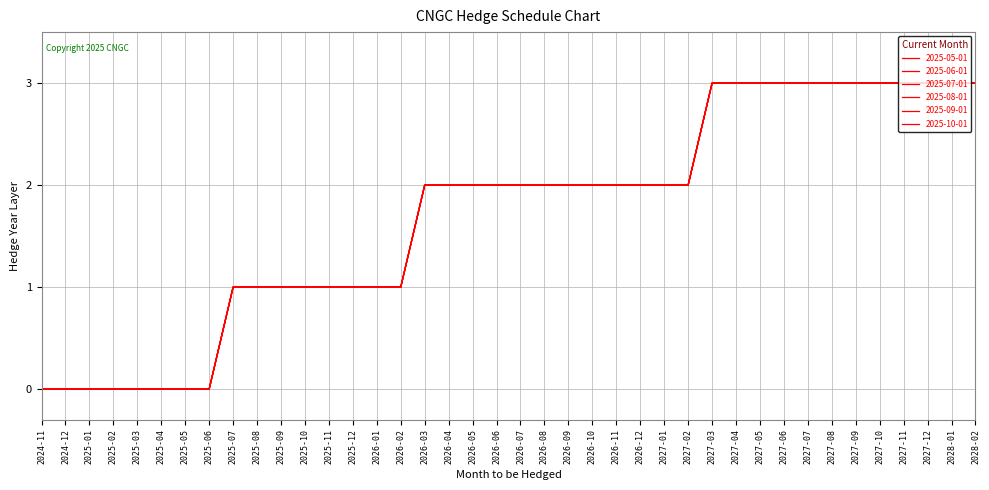

Which series has the largest total across all categories?

2025-05-01